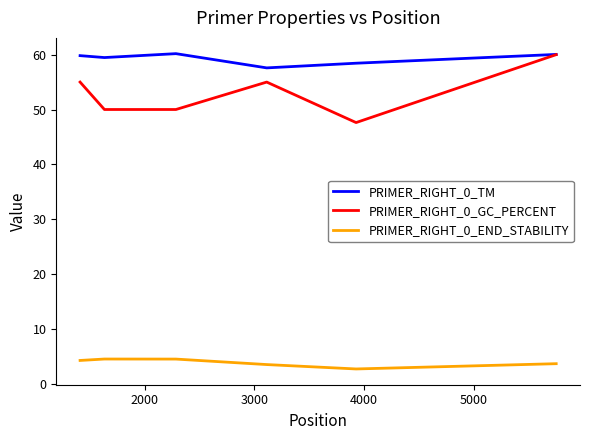

Which series has the largest range (max minus min)?

PRIMER_RIGHT_0_GC_PERCENT